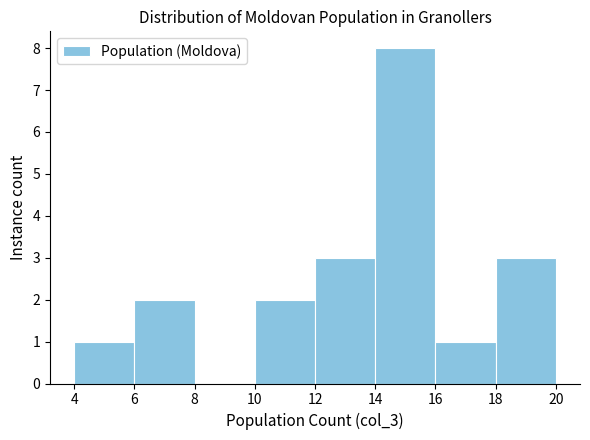

Reading left to right, transcribe this chart: for each bar, give the range it covers on the x-axis and its height. The values are not printed on the chart, so give them approximately, as read against the axis.

4 to 6: 1
6 to 8: 2
8 to 10: 0
10 to 12: 2
12 to 14: 3
14 to 16: 8
16 to 18: 1
18 to 20: 3